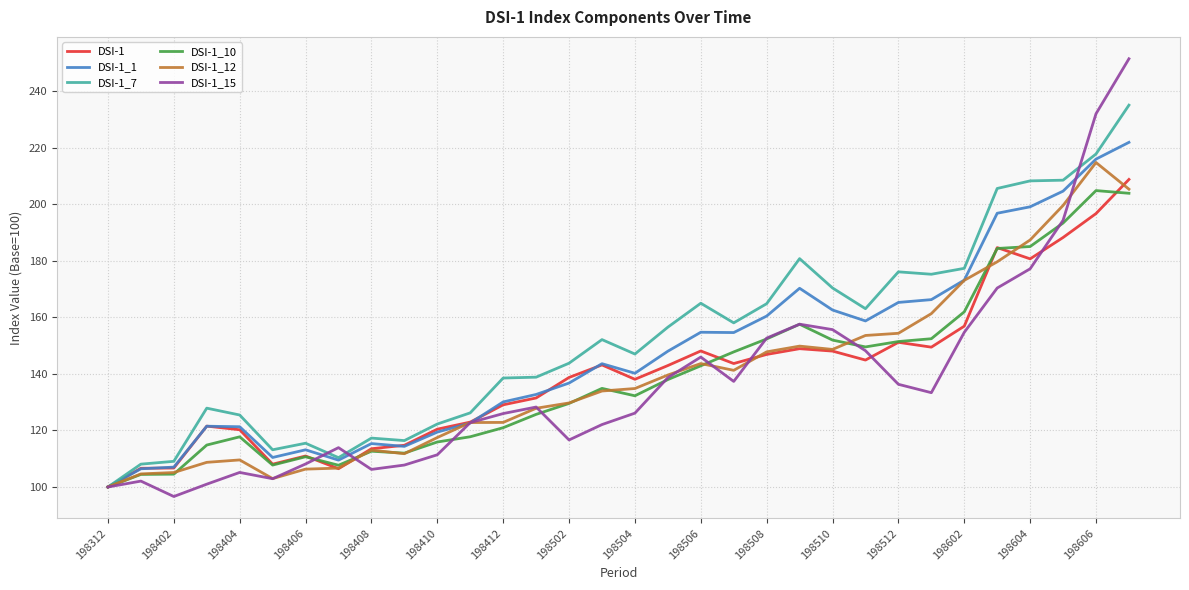

Does the chart display data point markers on the line(s)?

No